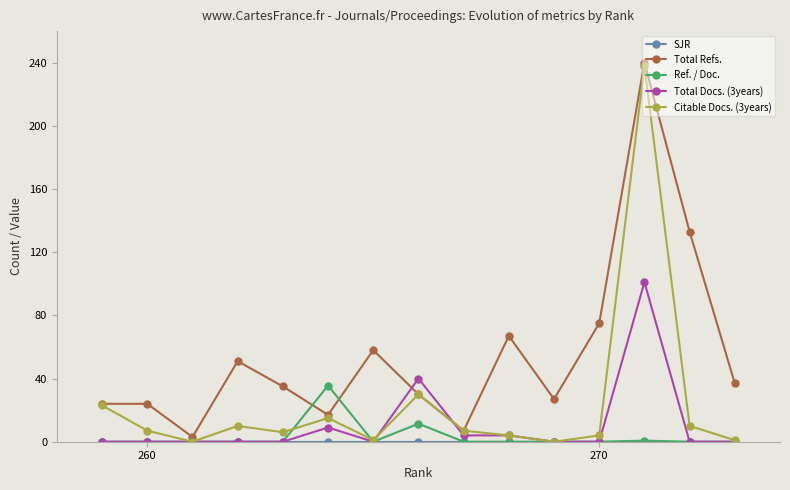

How many lines are shown in the chart?

5